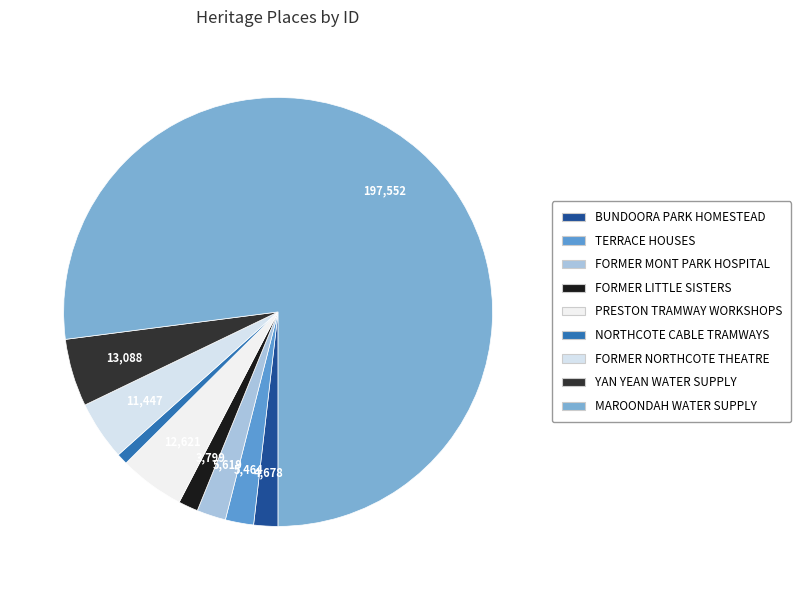

What is the smallest slice in the pie chart?

NORTHCOTE CABLE TRAMWAYS